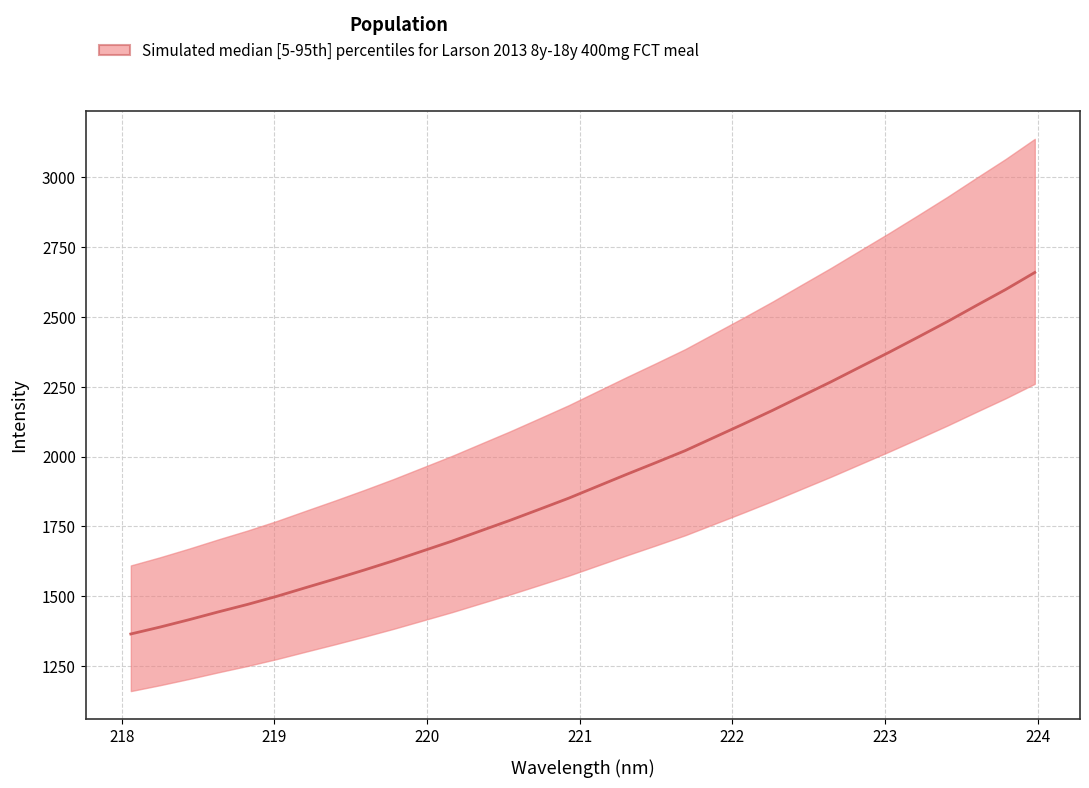

Does the chart display data point markers on the line(s)?

No